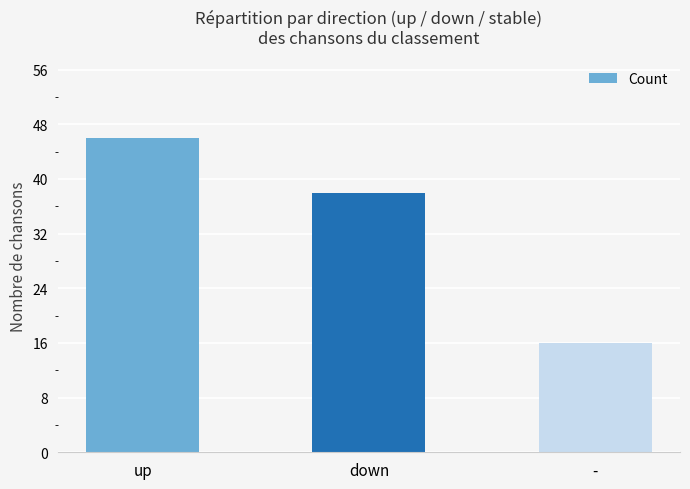

What is the change in value from up to down?

-8